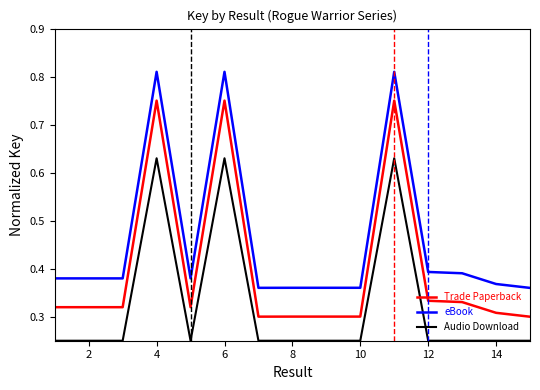

List the series in order of their peak value, highest first.

eBook, Trade Paperback, Audio Download